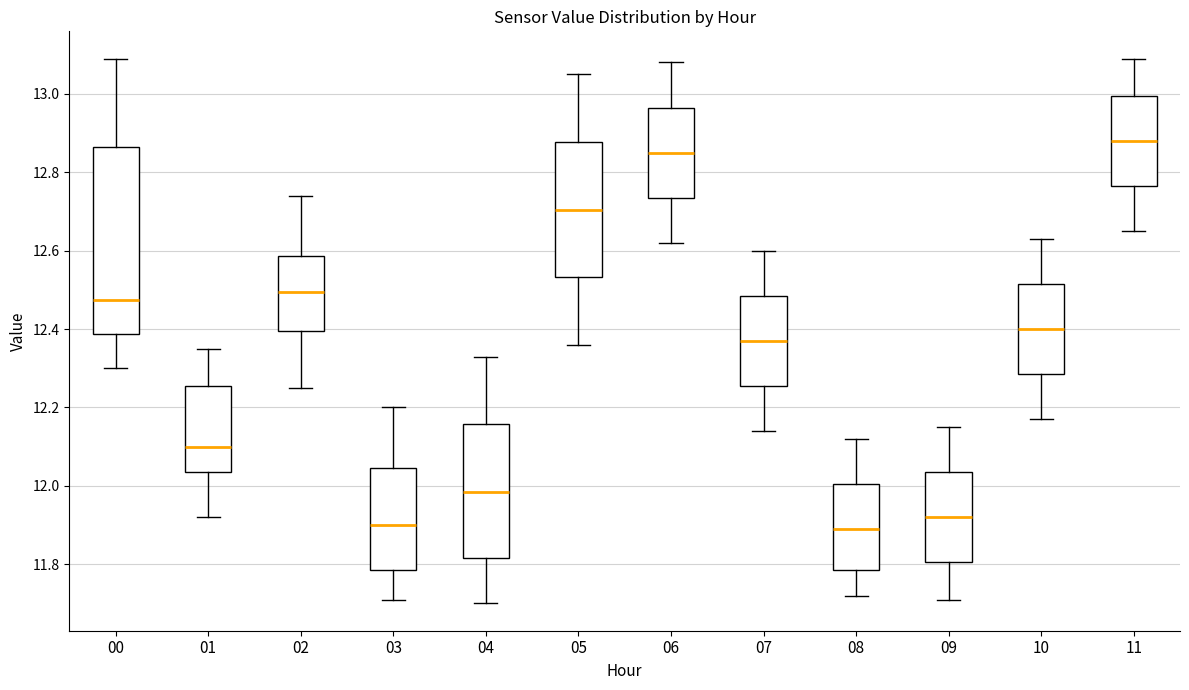

Which box has the highest median line?

11